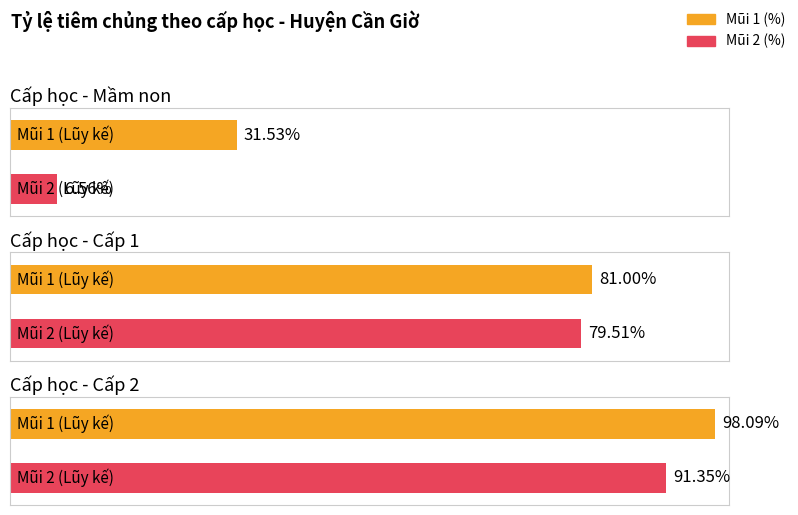

Does the chart contain any negative values?

No